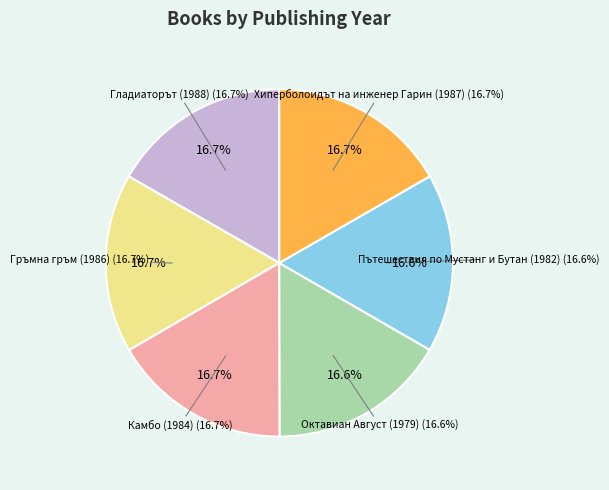

Does Хиперболоидът на инженер Гарин (1987) account for over 50% of the chart?

No